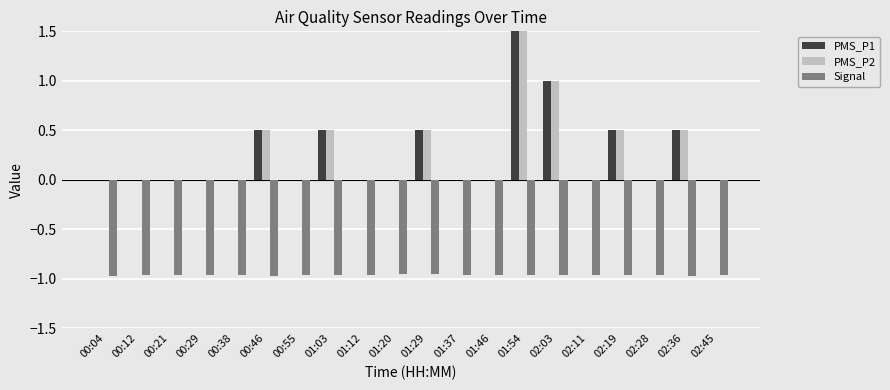

Which category has the highest value in the PMS_P1 series?

01:54